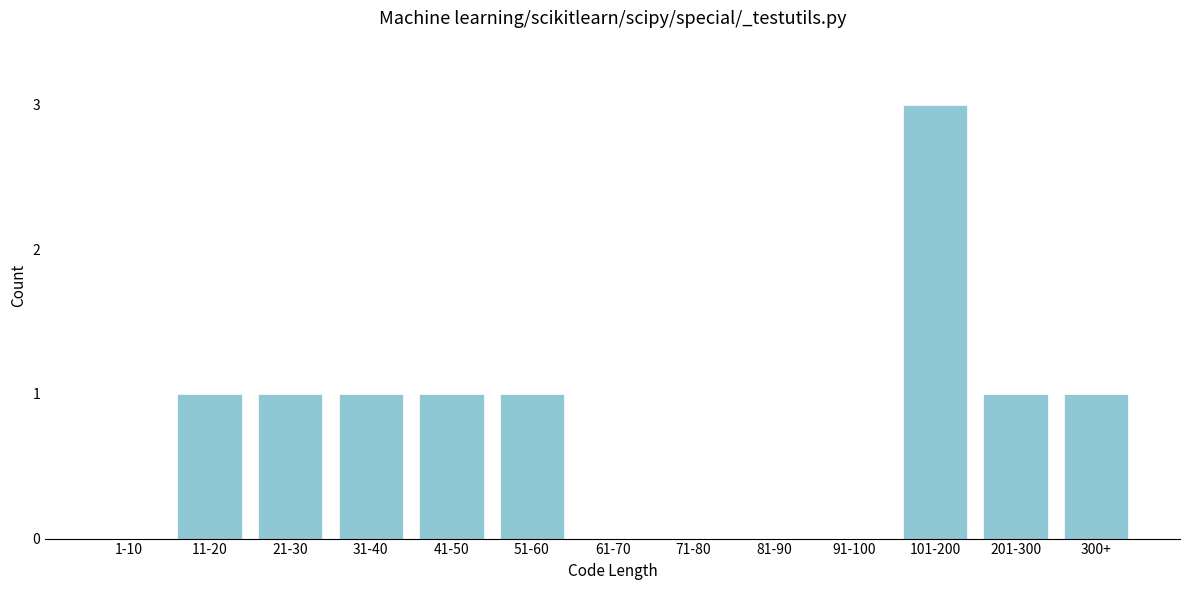

Reading right to left, extract all data points from this chart.

300+=1	201-300=1	101-200=3	91-100=0	81-90=0	71-80=0	61-70=0	51-60=1	41-50=1	31-40=1	21-30=1	11-20=1	1-10=0